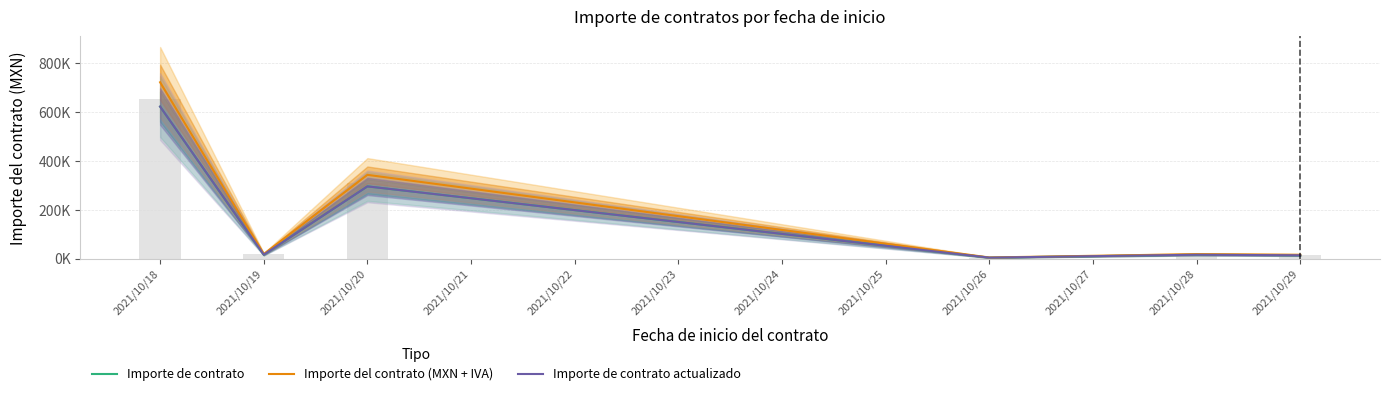

What is the greatest value displayed?

722479.6